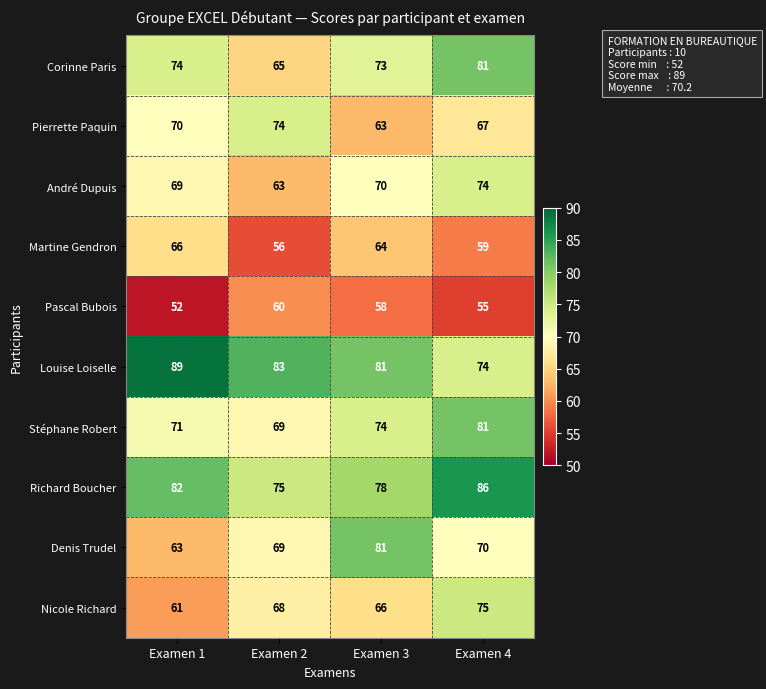

At which label does Corinne Paris reach its peak?

Examen 4